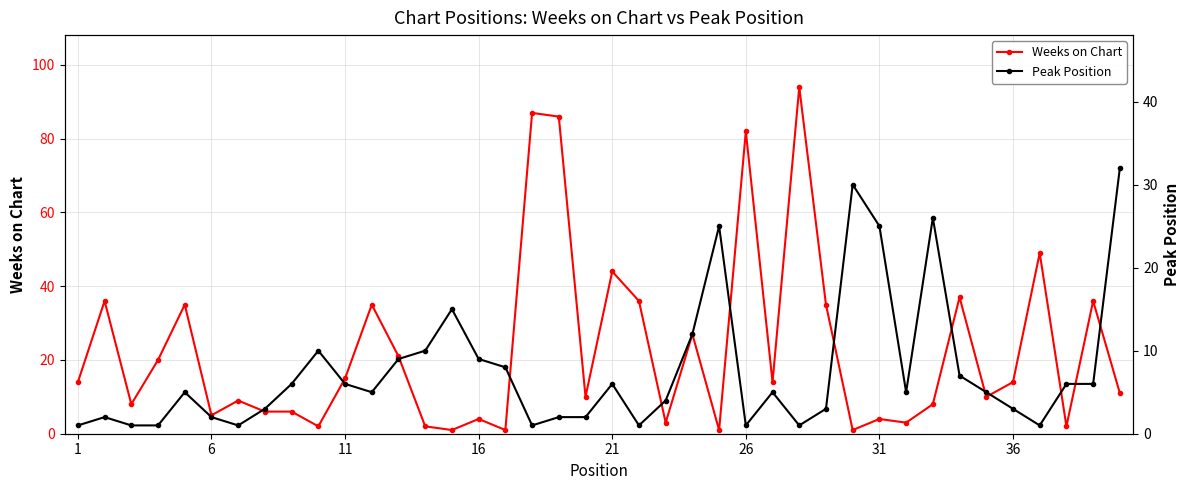

Is it true that Weeks on Chart equals 27 at 26?

False